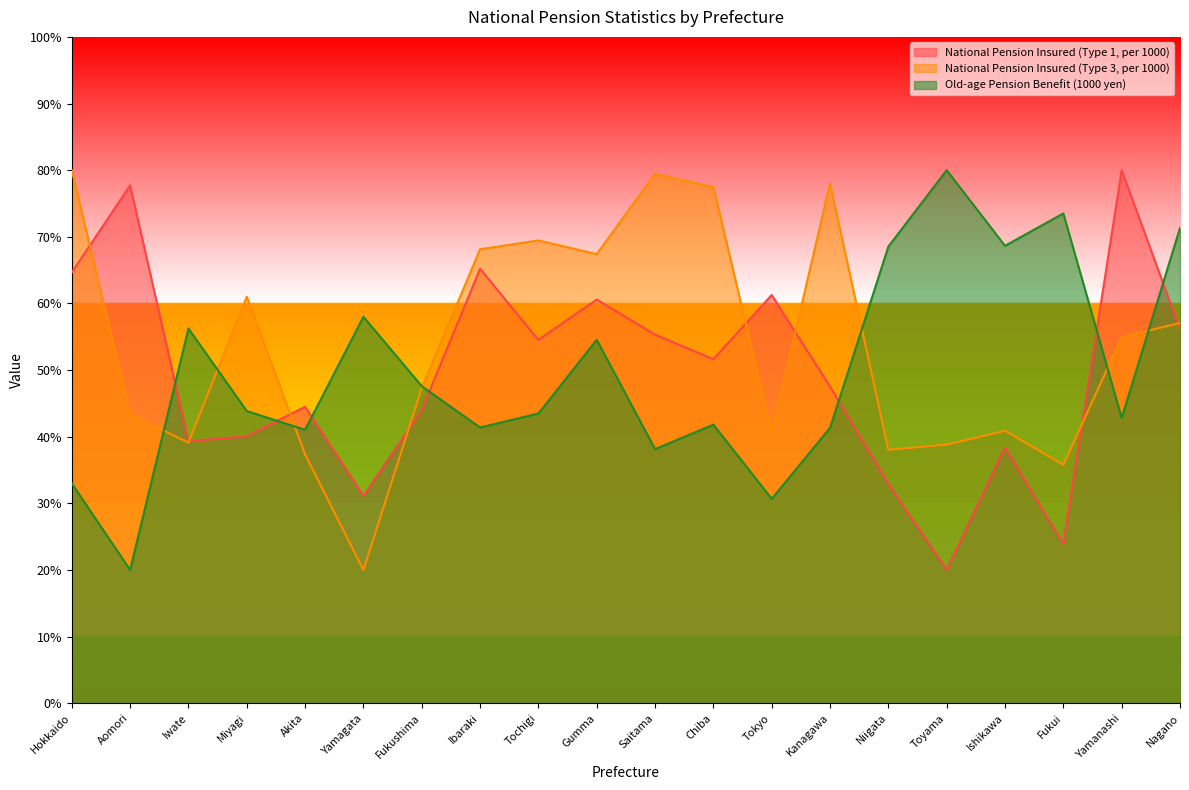

What is the difference between the maximum and minimum values in the National Pension Insured (Type 1, per 1000) series?

60.0